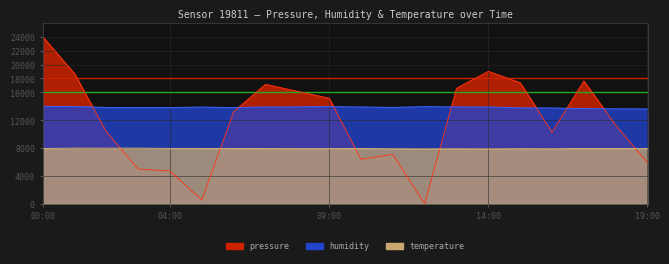

What is the label of the 9th point from the right?

11:00